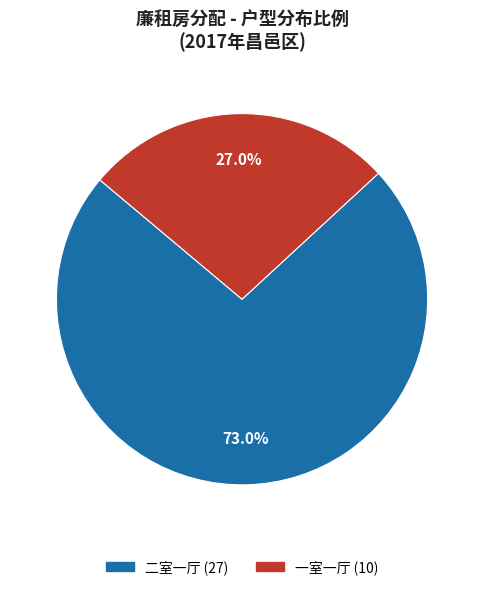

To the nearest percent, what portion does 一室一厅 represent?

27%